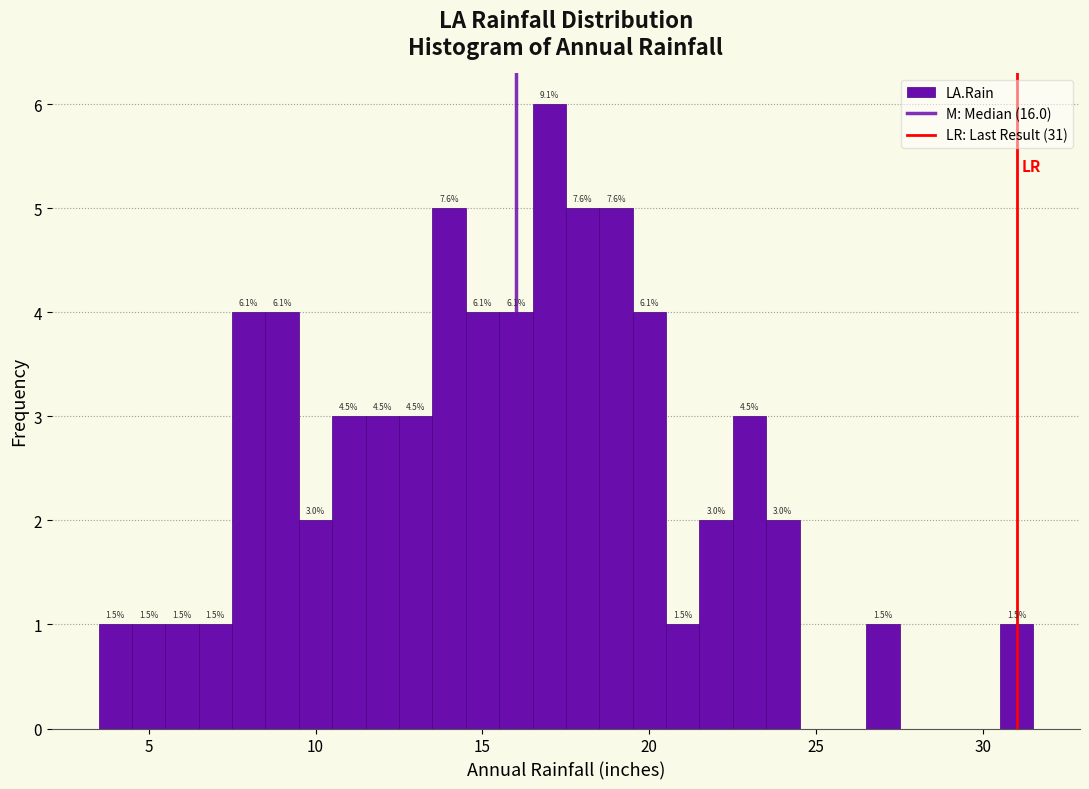

Around what value on the x-axis is the tallest bar? Give the approximate position of its centre, as read against the axis.

17.0